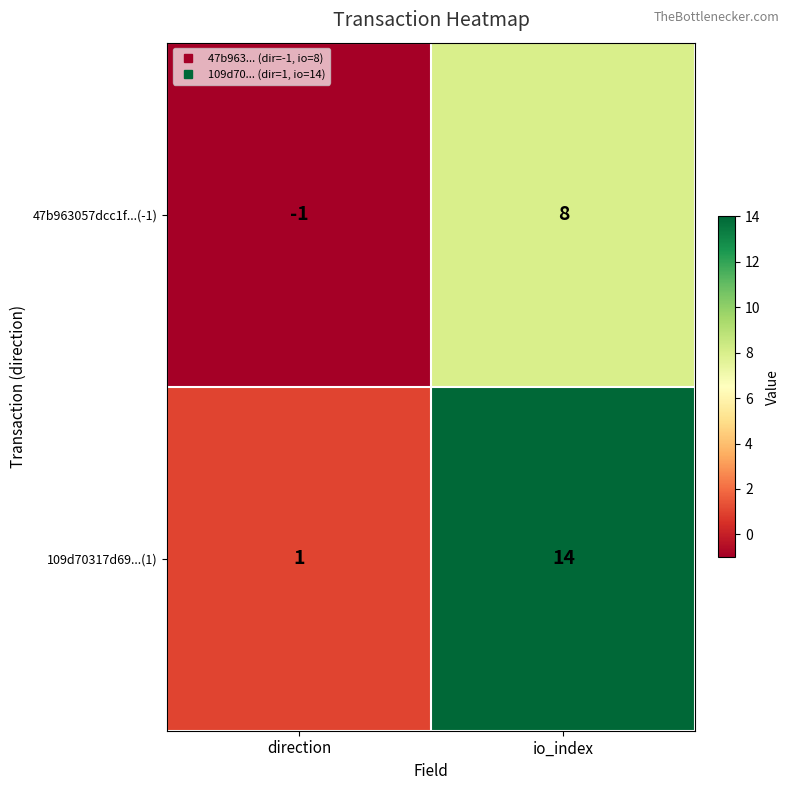

Is it true that 109d70317d69...(1) equals 14 at io_index?

True